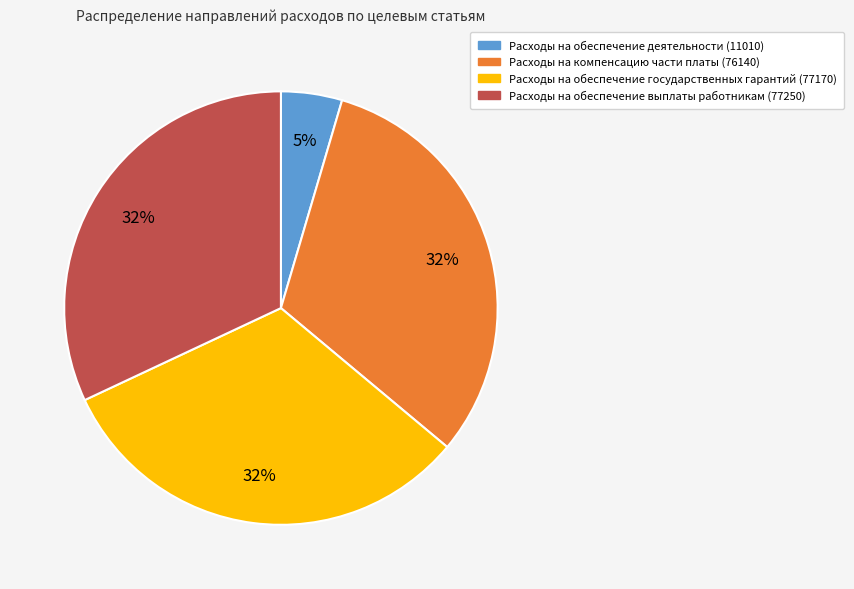

How many segments does this pie chart have?

4